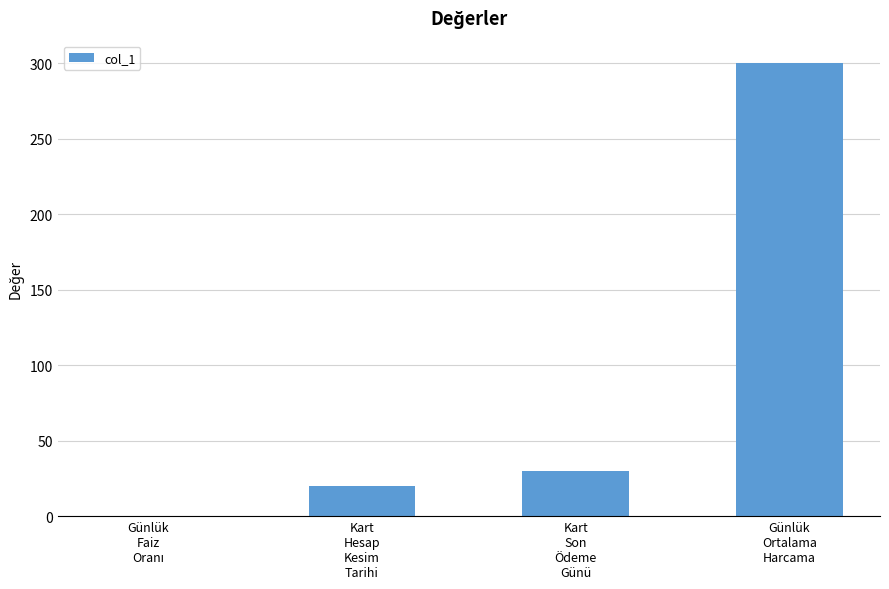

What is the sum of all values?

350.4